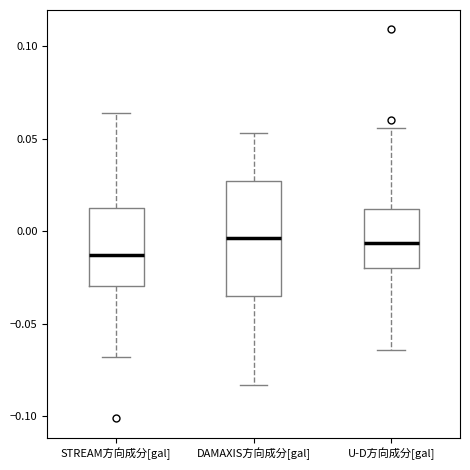

Reading left to right, transcribe this box plot: for each box, give where its median line is, the range the box spans, and where its two whiskers end, as read against the y-axis. The values are not printed on the chart, so give them approximately, as read against the axis.

STREAM方向成分[gal]: median -0.015, box -0.030 to 0.015, whiskers -0.070 to 0.065
DAMAXIS方向成分[gal]: median -0.005, box -0.035 to 0.025, whiskers -0.085 to 0.055
U-D方向成分[gal]: median -0.005, box -0.020 to 0.010, whiskers -0.065 to 0.055